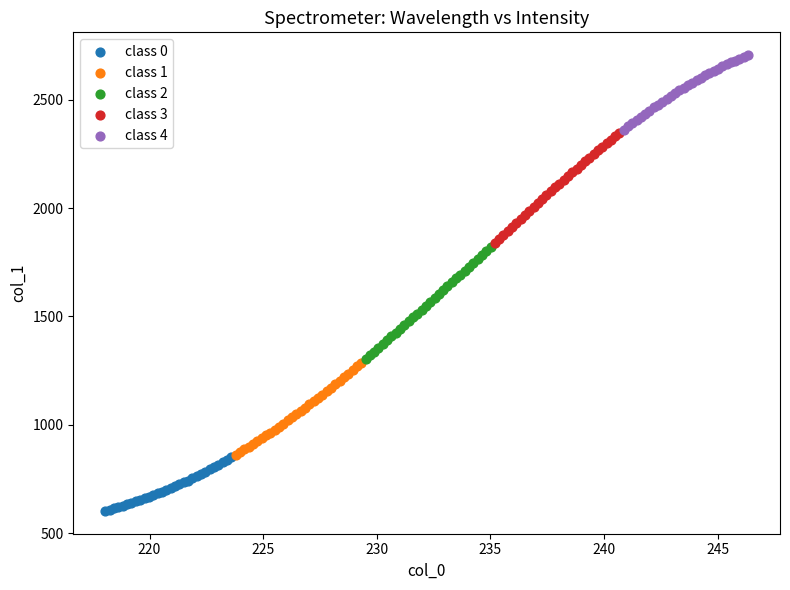

Which series has the largest Y range (max minus min)?

class 2